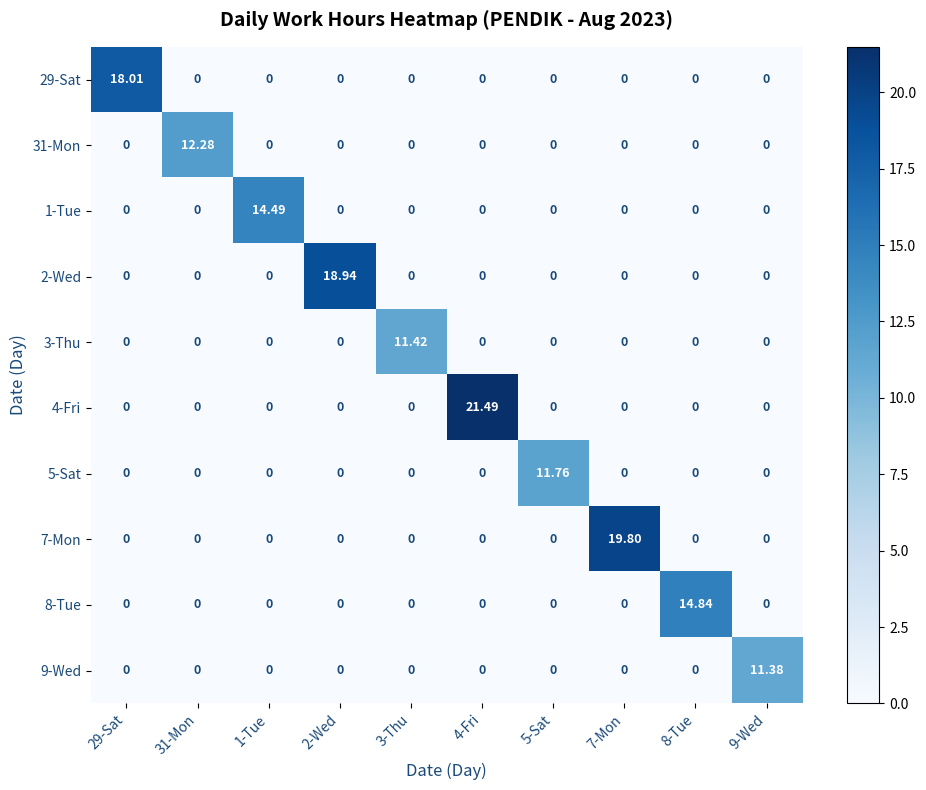

List the series in order of their peak value, highest first.

4-Fri, 7-Mon, 2-Wed, 29-Sat, 8-Tue, 1-Tue, 31-Mon, 5-Sat, 3-Thu, 9-Wed